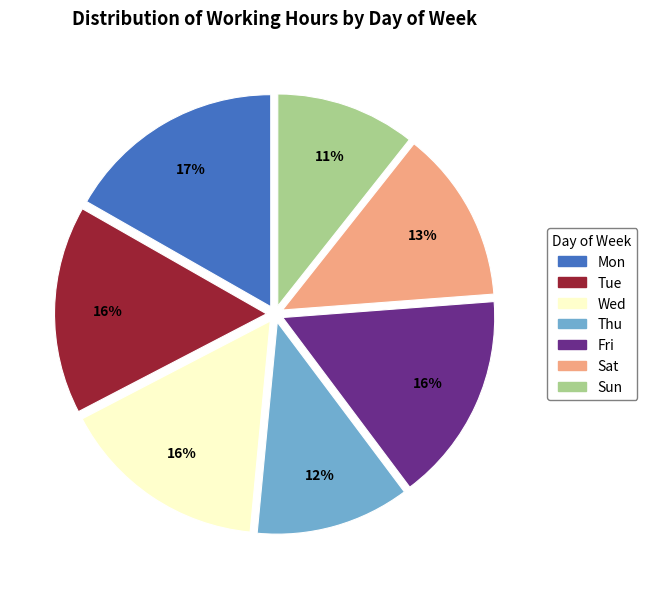

To the nearest percent, what is the average slice percentage?

14%